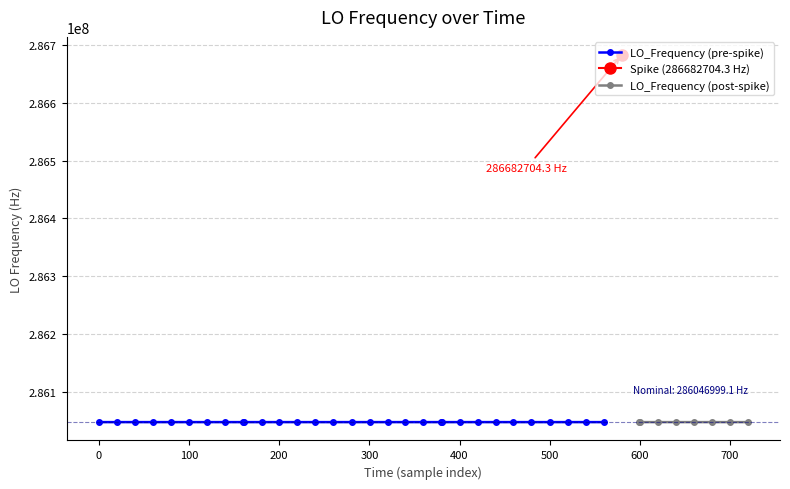

List the labels in order of value, smallest first.

5, 22, 27, 1, 32, 33, 29, 6, 14, 20, 21, 0, 18, 30, 36, 13, 38, 12, 3, 26, 7, 15, 16, 28, 10, 25, 4, 24, 2, 39, 11, 34, 8, 9, 35, 37, 23, 17, 19, 31